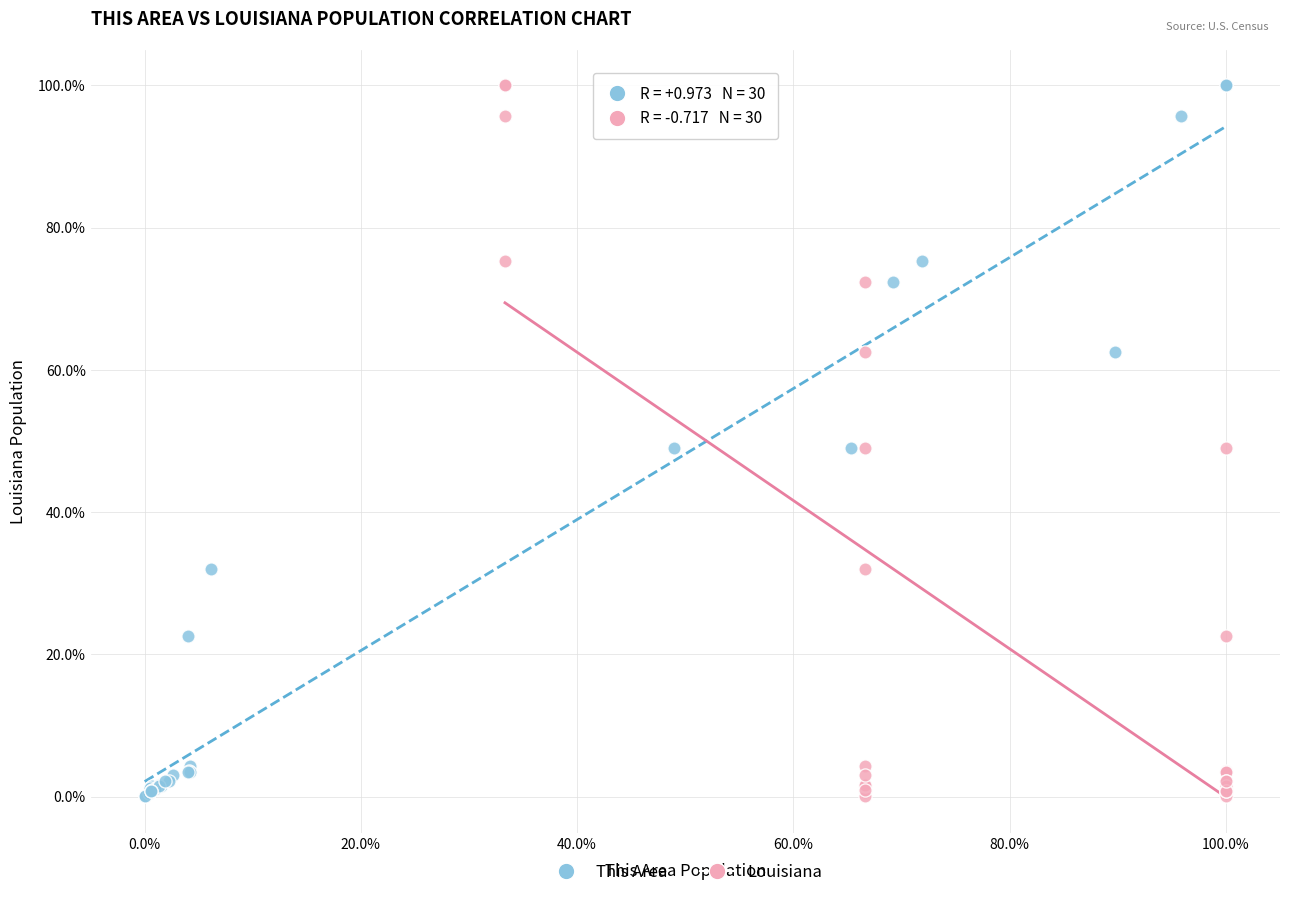

What are all the series names shown in the legend?

This Area, Louisiana